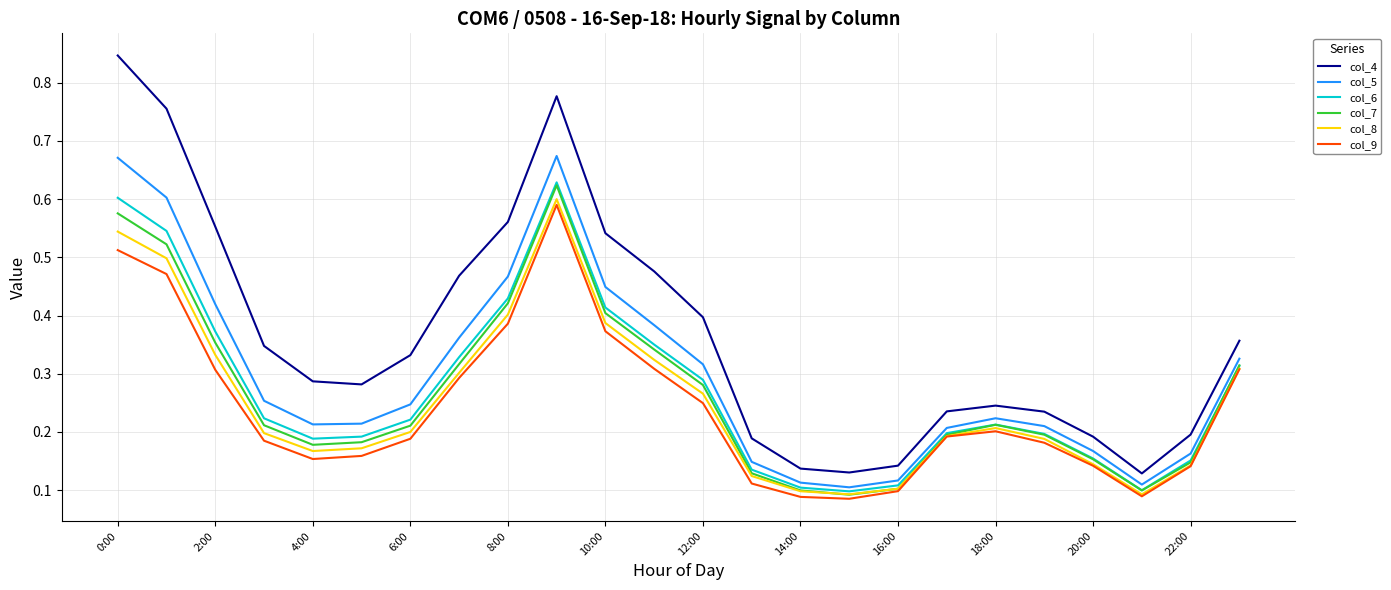

How many interior local peaks does the col_9 series have?

2